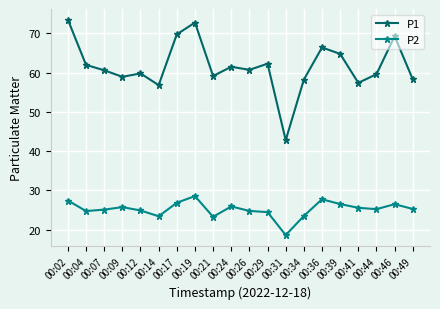

Which category has the highest value across all series?

00:02